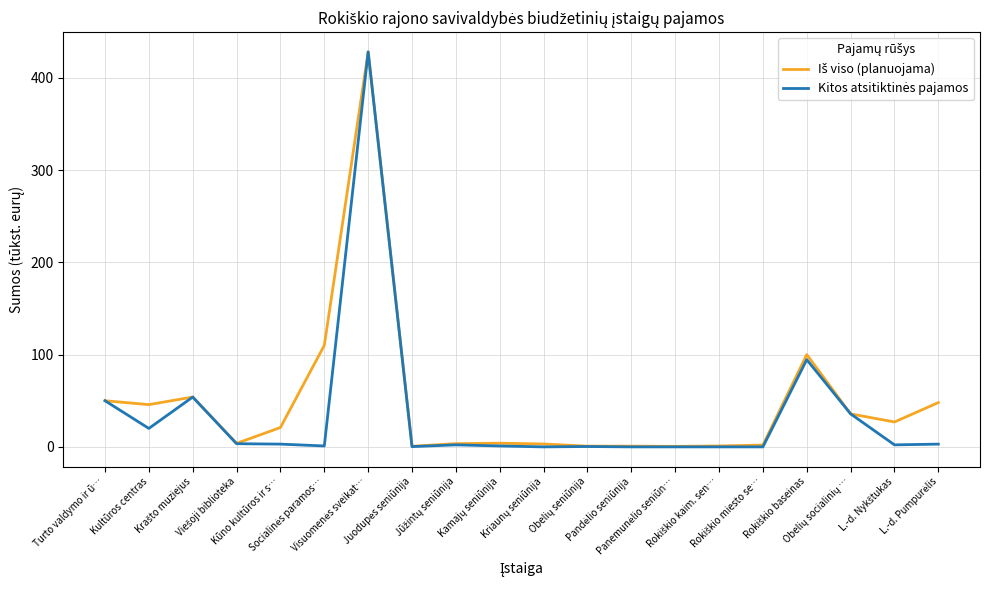

What is the greatest value displayed?

428.0